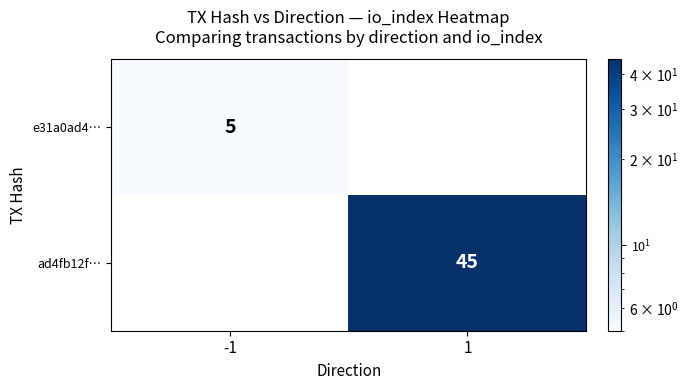

Is it true that ad4fb12f… equals 60 at 1?

False